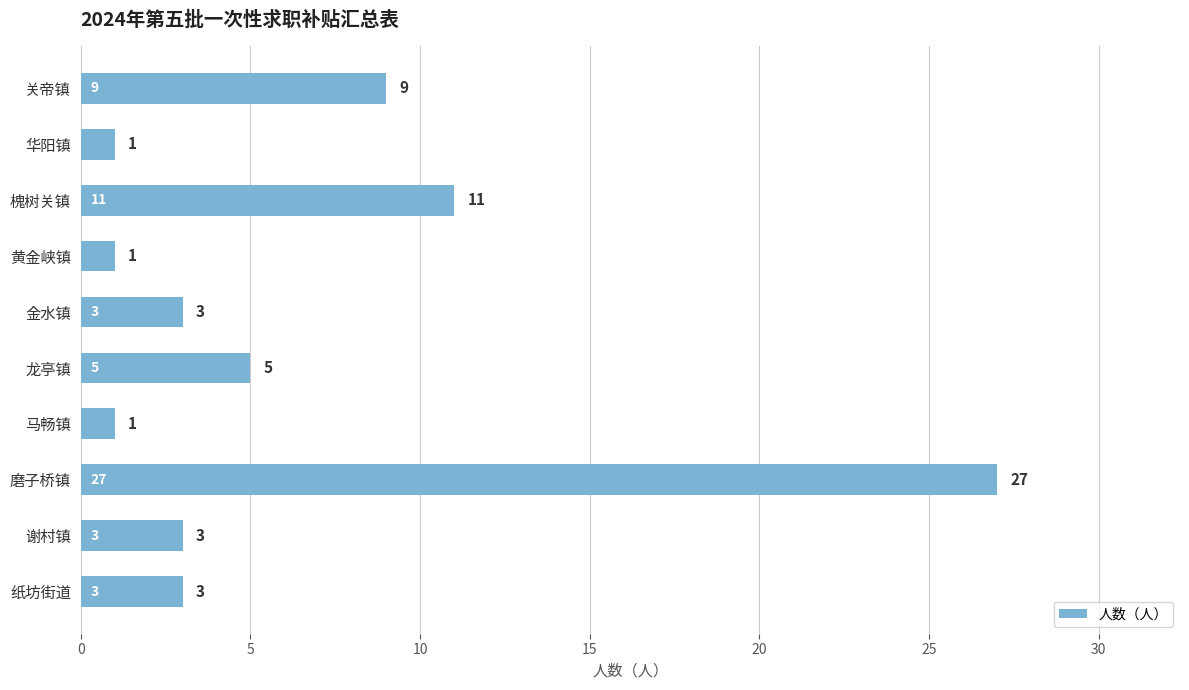

What is the maximum value shown in the chart?

27